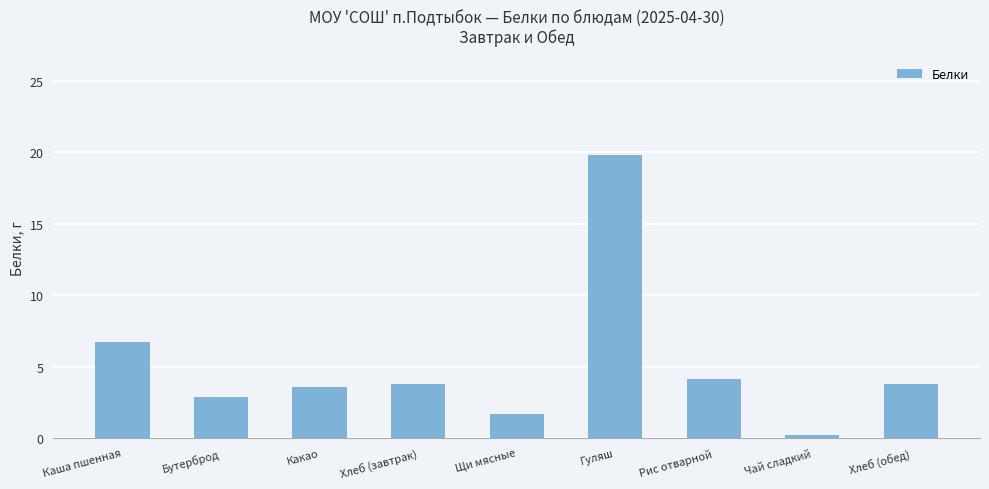

The chart shows a value of 1.8 at Какао. True or false?

False